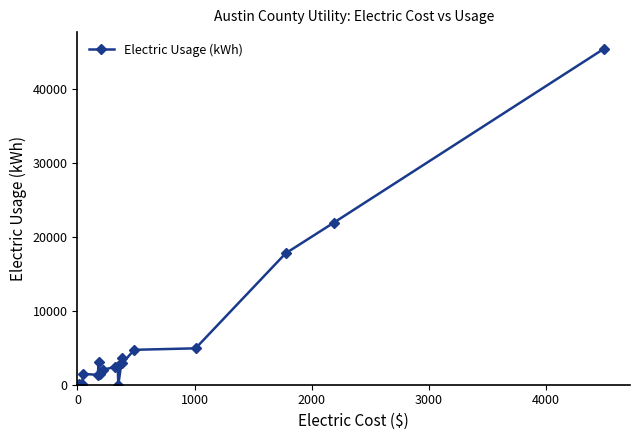

What is the average value?

6432